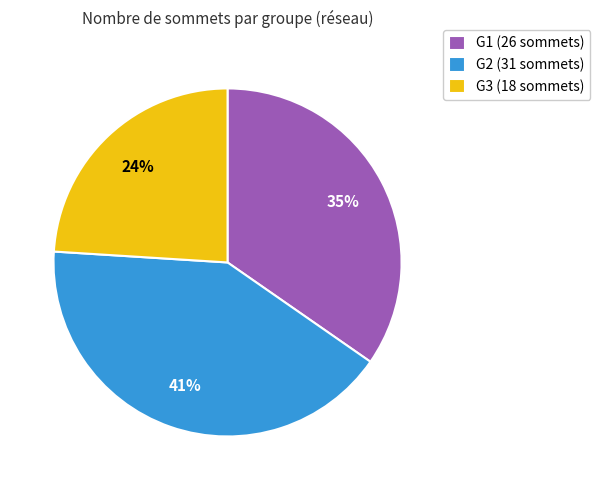

To the nearest percent, what is the difference between the G2 and G3 slice percentages?

17%